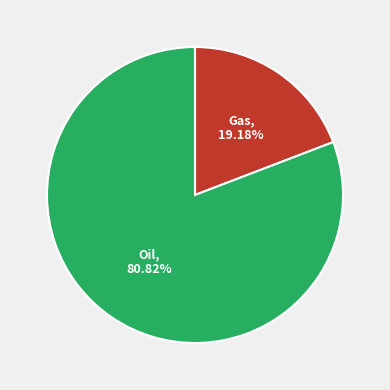

Does Gas, 19.18% account for over 50% of the chart?

No